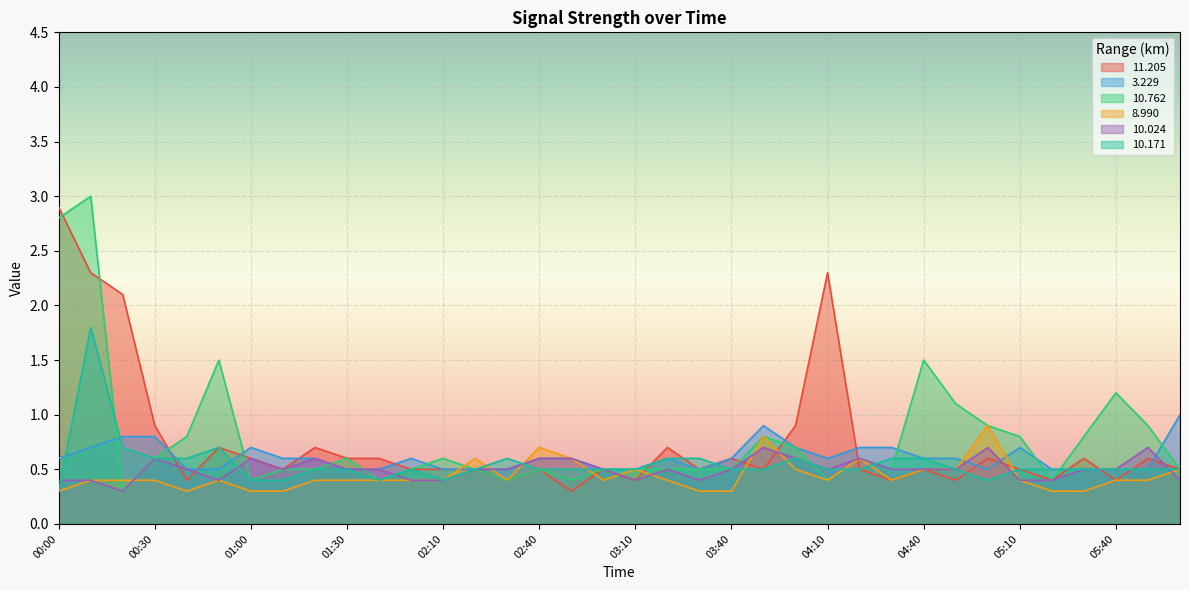

Reading right to left, what are all the values shown in this chart?

 11.205: 0.5	0.6	0.4	0.6	0.4	0.5	0.6	0.4	0.5	0.4	0.5	2.3	0.9	0.5	0.6	0.5	0.7	0.4	0.5	0.3	0.5	0.4	0.5	0.5	0.5	0.6	0.6	0.7	0.5	0.6	0.7	0.4	0.9	2.1	2.3	2.9
  3.229: 1.0	0.5	0.5	0.5	0.5	0.7	0.5	0.6	0.6	0.7	0.7	0.6	0.7	0.9	0.6	0.5	0.6	0.5	0.5	0.6	0.6	0.5	0.5	0.5	0.6	0.5	0.5	0.6	0.6	0.7	0.5	0.5	0.8	0.8	0.7	0.6
 10.762: 0.5	0.9	1.2	0.8	0.4	0.8	0.9	1.1	1.5	0.5	0.6	0.4	0.7	0.8	0.5	0.5	0.5	0.5	0.5	0.4	0.5	0.4	0.5	0.6	0.5	0.4	0.6	0.5	0.5	0.4	1.5	0.8	0.6	0.3	3.0	2.8
  8.990: 0.5	0.4	0.4	0.3	0.3	0.4	0.9	0.5	0.5	0.4	0.6	0.4	0.5	0.8	0.3	0.3	0.4	0.5	0.4	0.6	0.7	0.4	0.6	0.4	0.4	0.4	0.4	0.4	0.3	0.3	0.4	0.3	0.4	0.4	0.4	0.3
 10.024: 0.4	0.7	0.5	0.5	0.4	0.4	0.7	0.5	0.5	0.5	0.6	0.5	0.6	0.7	0.5	0.4	0.5	0.4	0.5	0.6	0.6	0.5	0.5	0.4	0.4	0.5	0.5	0.6	0.5	0.6	0.4	0.5	0.6	0.3	0.4	0.4
 10.171: 0.5	0.5	0.5	0.5	0.5	0.5	0.4	0.5	0.6	0.6	0.5	0.5	0.6	0.5	0.5	0.6	0.6	0.5	0.5	0.5	0.5	0.6	0.5	0.4	0.5	0.4	0.5	0.5	0.4	0.4	0.7	0.6	0.6	0.7	1.8	0.3